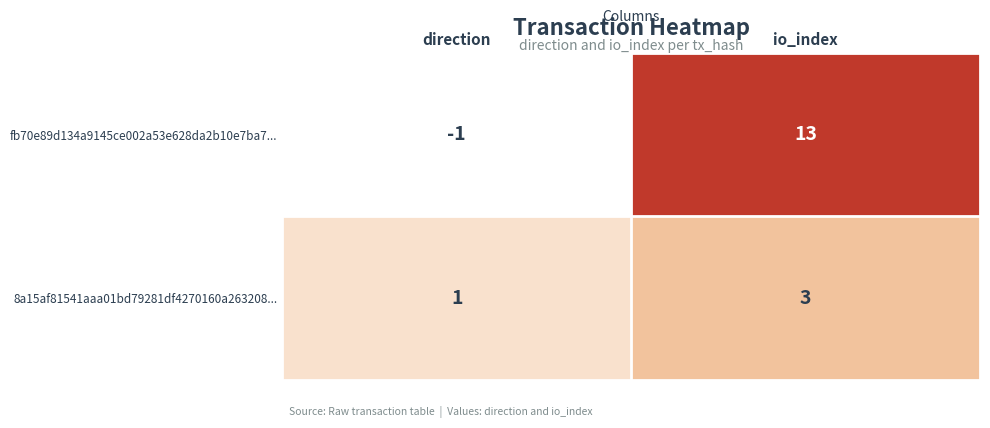

At which category is the sum across all series the highest?

io_index